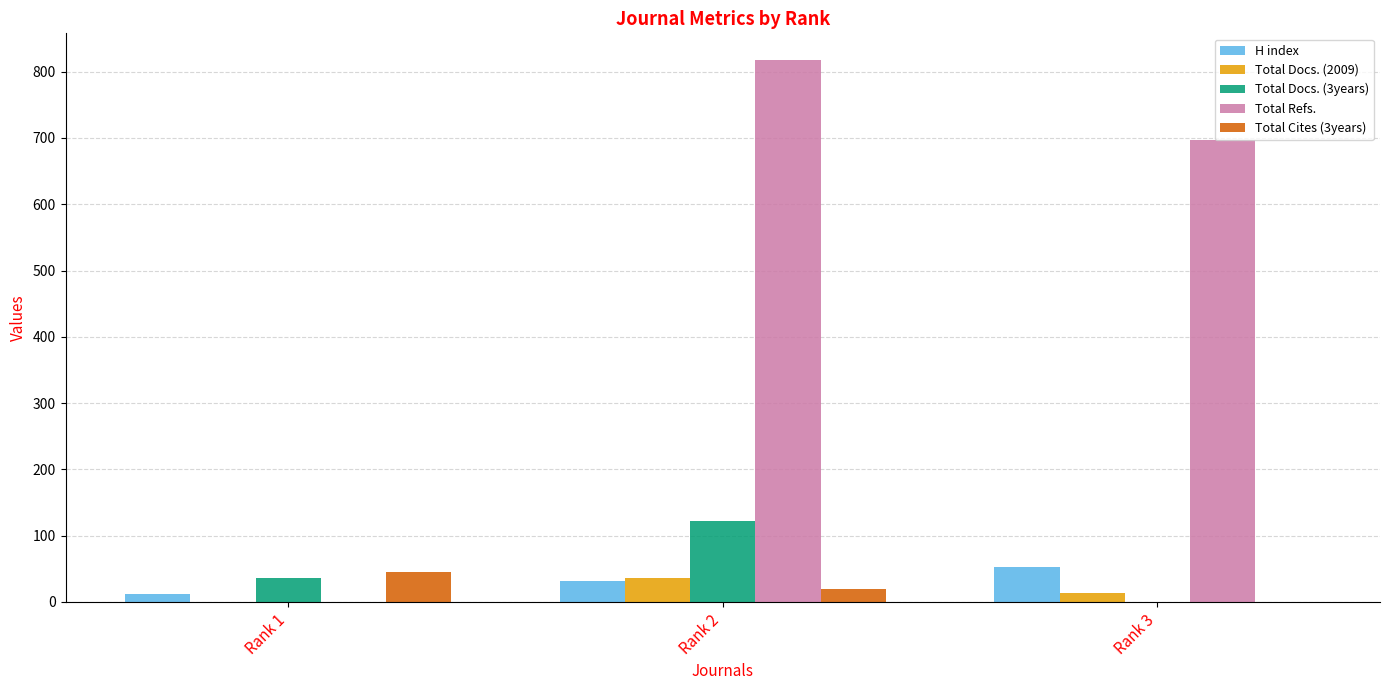

Reading right to left, extract all data points from this chart.

H index: Rank 3=52	Rank 2=32	Rank 1=12
Total Docs. (2009): Rank 3=14	Rank 2=36	Rank 1=0
Total Docs. (3years): Rank 3=0	Rank 2=122	Rank 1=36
Total Refs.: Rank 3=697	Rank 2=817	Rank 1=0
Total Cites (3years): Rank 3=0	Rank 2=19	Rank 1=45